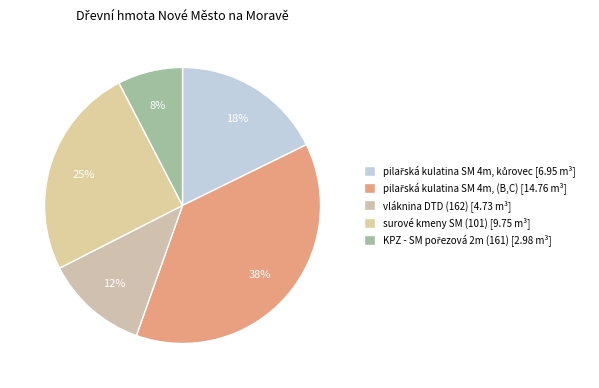

To the nearest percent, what portion does KPZ - SM pořezová 2m (161) represent?

8%